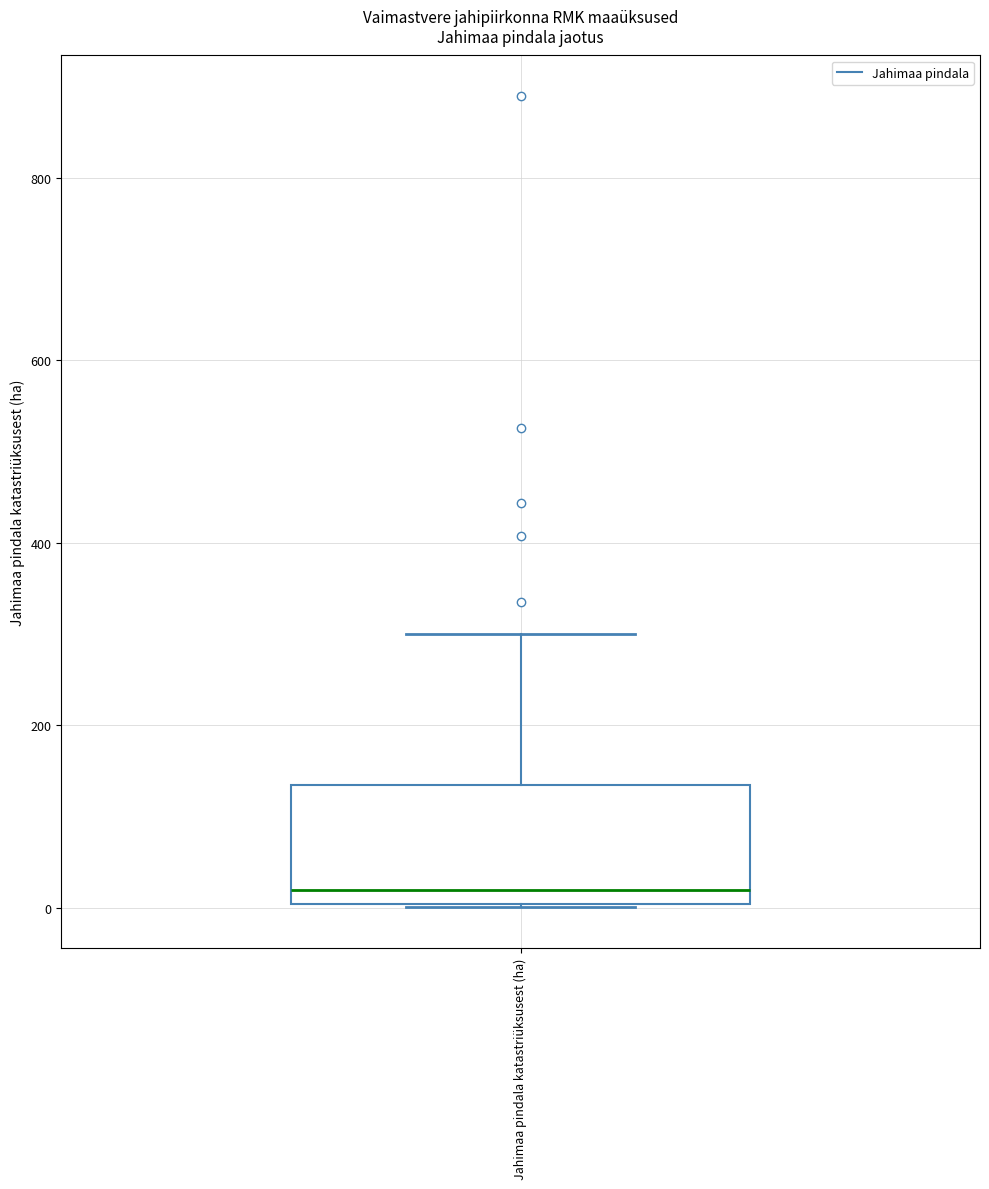

Where does the median line of the box for Jahimaa pindala katastriüksusest (ha) sit on the y-axis? The values are not printed on the chart, so give them approximately, as read against the axis.

20